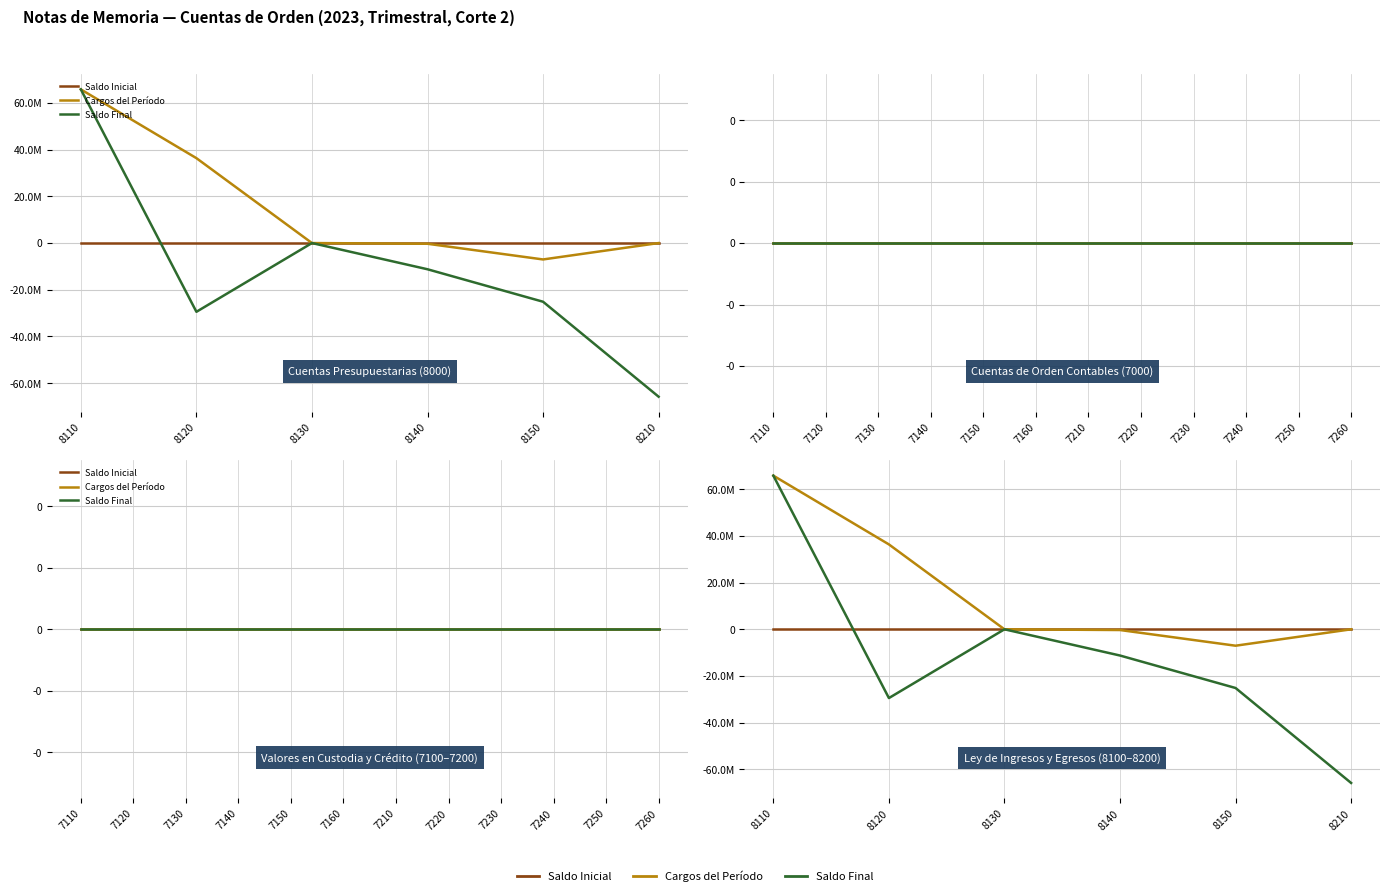

After their last crossing, which series has the higher values: Saldo Inicial or Saldo Final?

Saldo Inicial